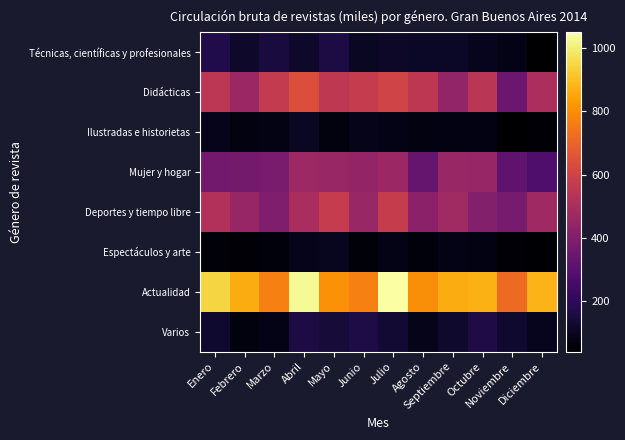

What is the total value across all series at Julio?

3113